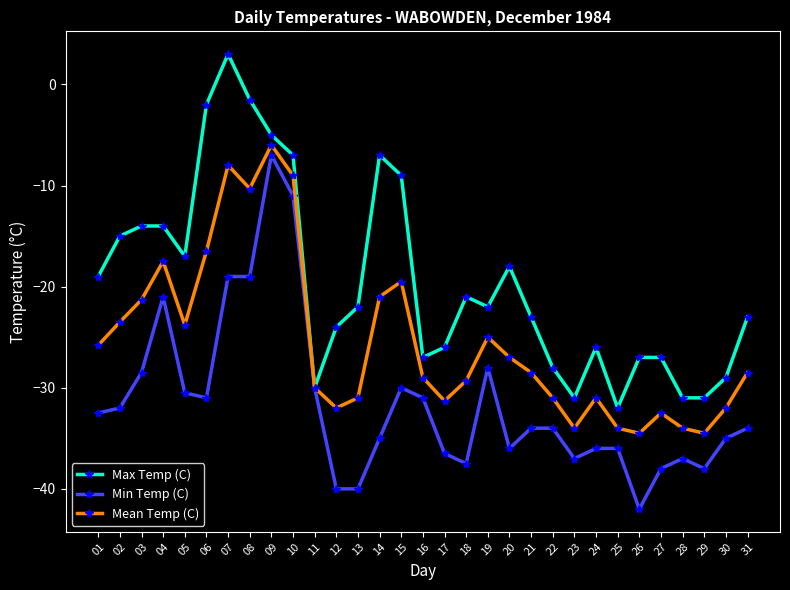

Which category has the highest value in the Mean Temp (C) series?

09